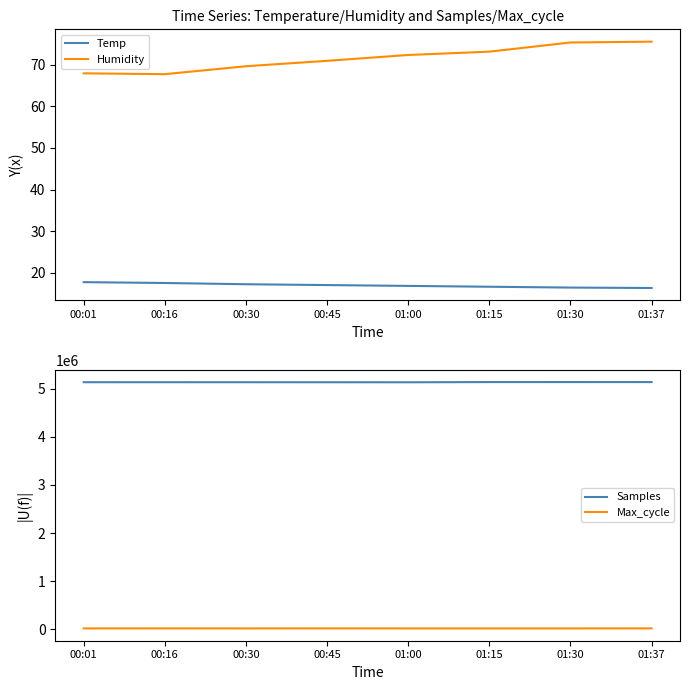

True or false: Samples and Max_cycle intersect in this chart.

False